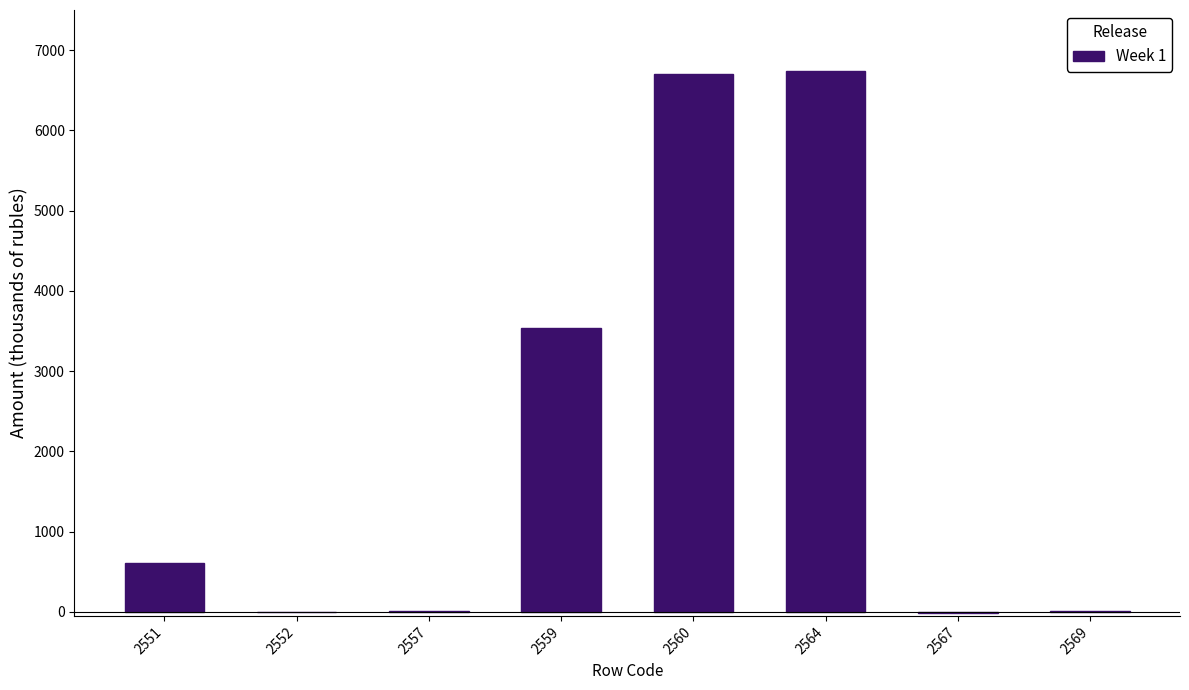

What is the greatest value displayed?

6736